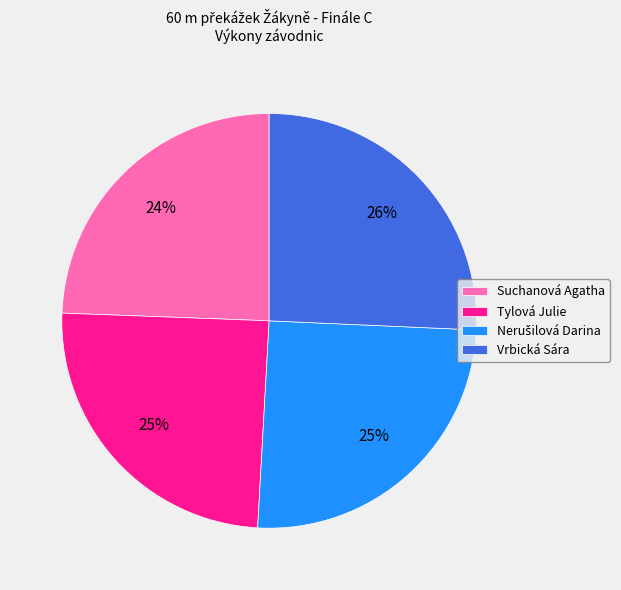

What percentage is the Suchanová Agatha slice, to the nearest percent?

24%